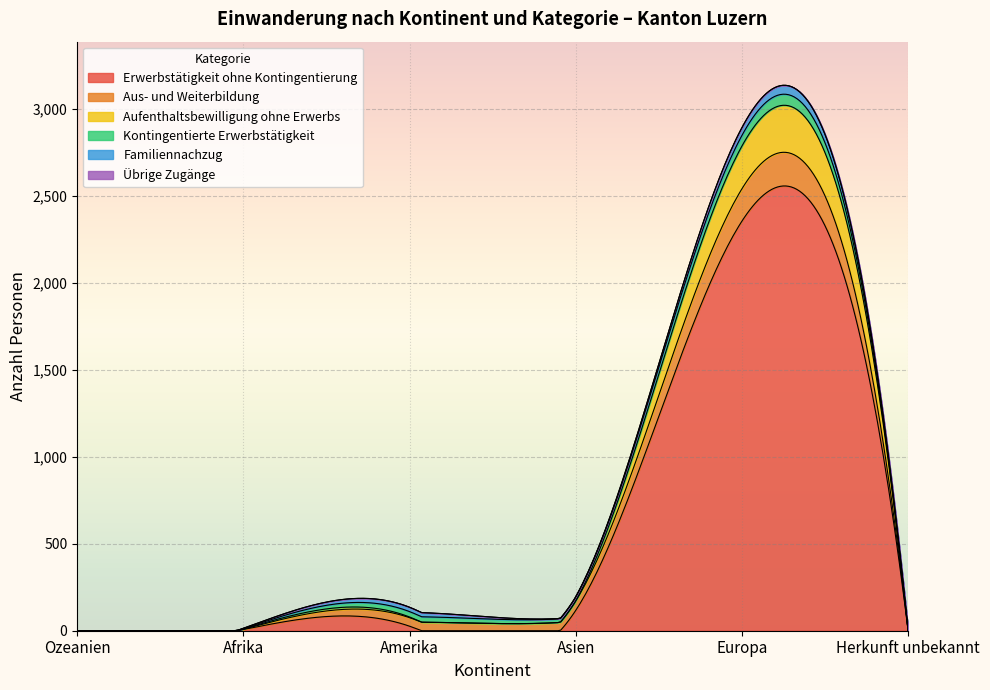

How many positive values does the Erwerbstätigkeit ohne Kontingentierung series have?

4